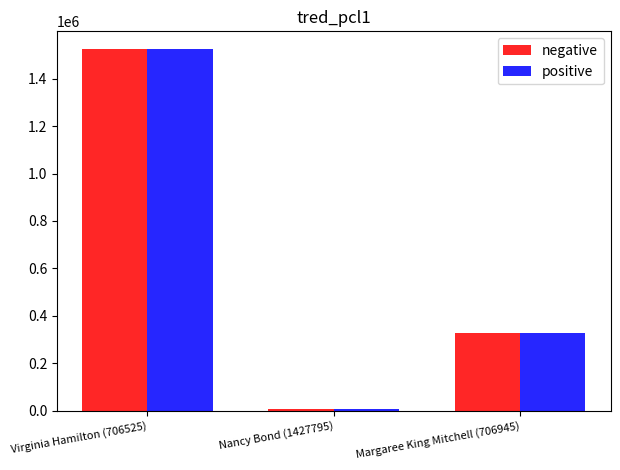

What is the minimum value shown in the chart?

6618